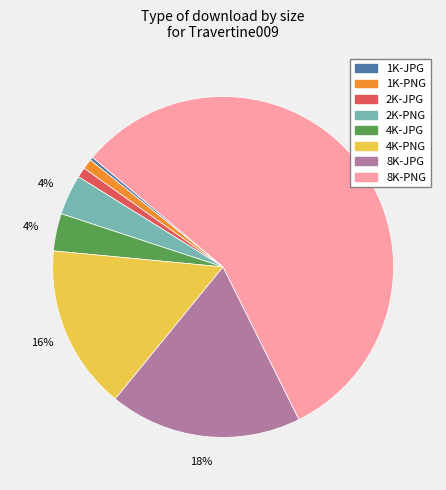

To the nearest percent, what percentage of the pie is 8K-JPG?

18%